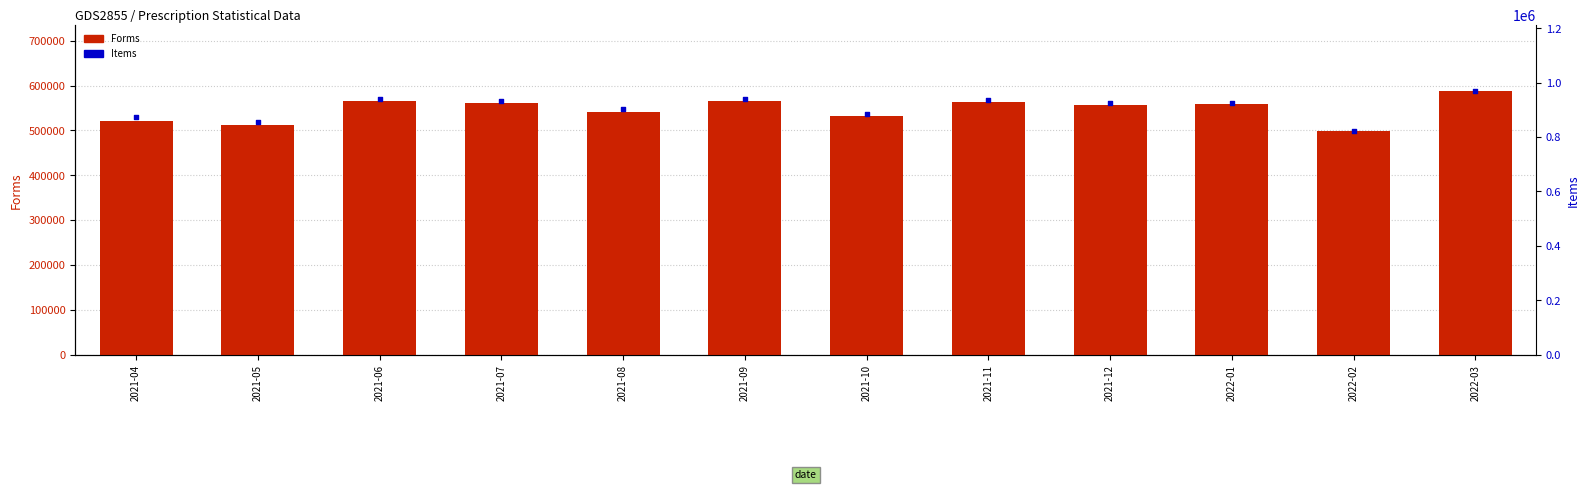

What are all the series names shown in the legend?

Forms, Items